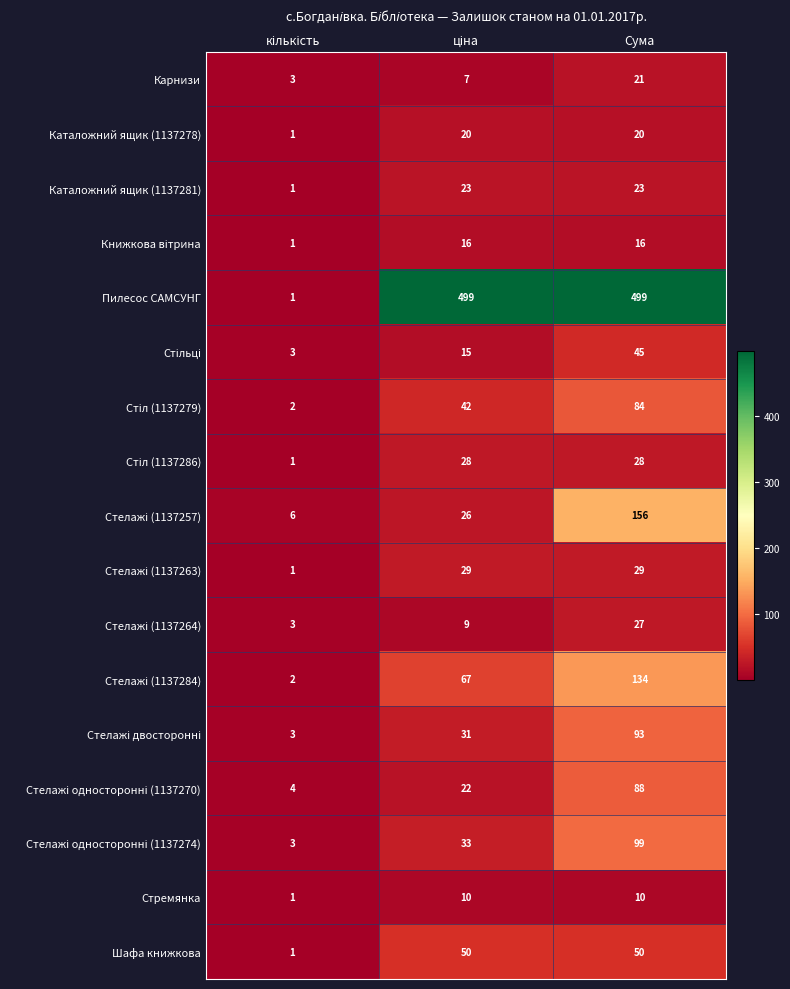

True or false: Карнизи has a value of 21 at Сума.

True